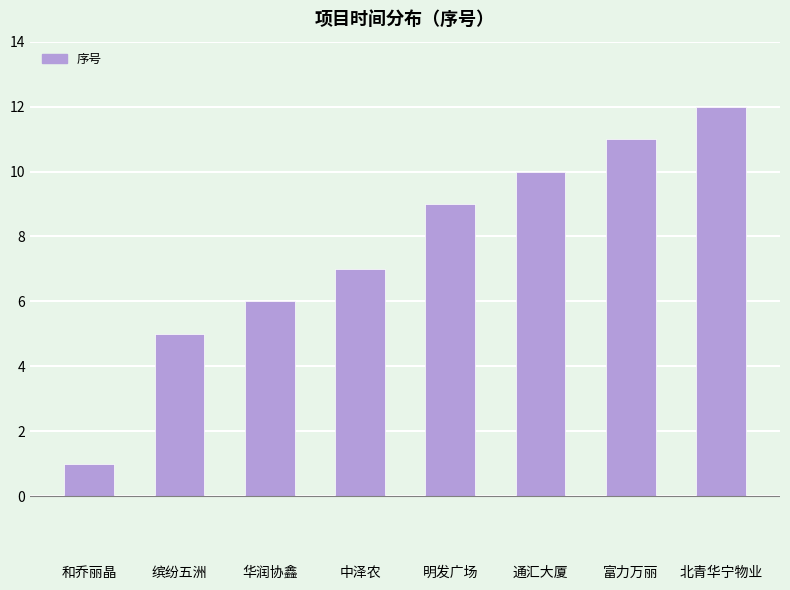

Rank the categories by value from lowest to highest.

和乔丽晶, 缤纷五洲, 华润协鑫, 中泽农, 明发广场, 通汇大厦, 富力万丽, 北青华宁物业